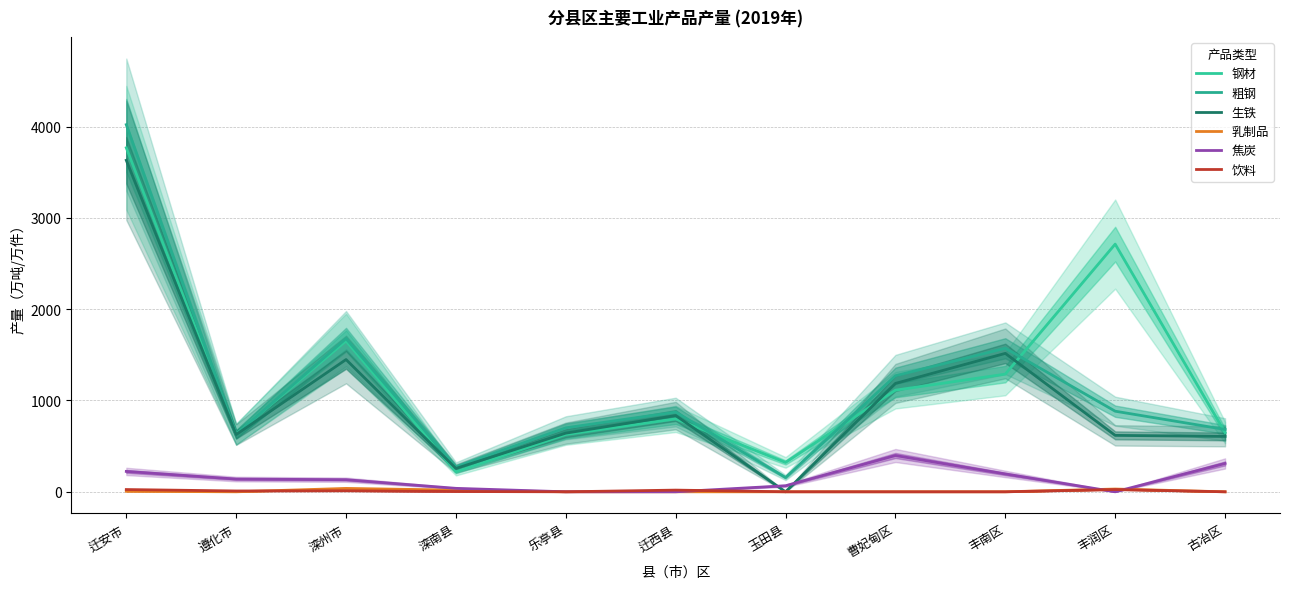

Which label corresponds to the largest value in the chart?

迁安市